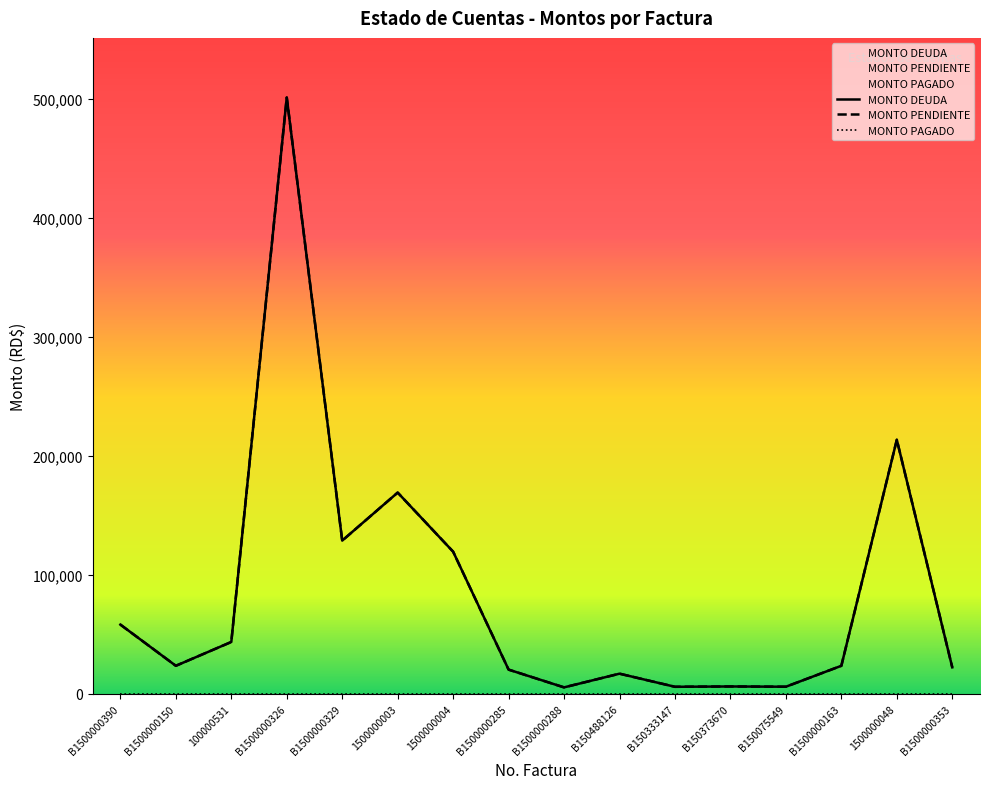

What is the total value across all series at 100000531?

87261.0